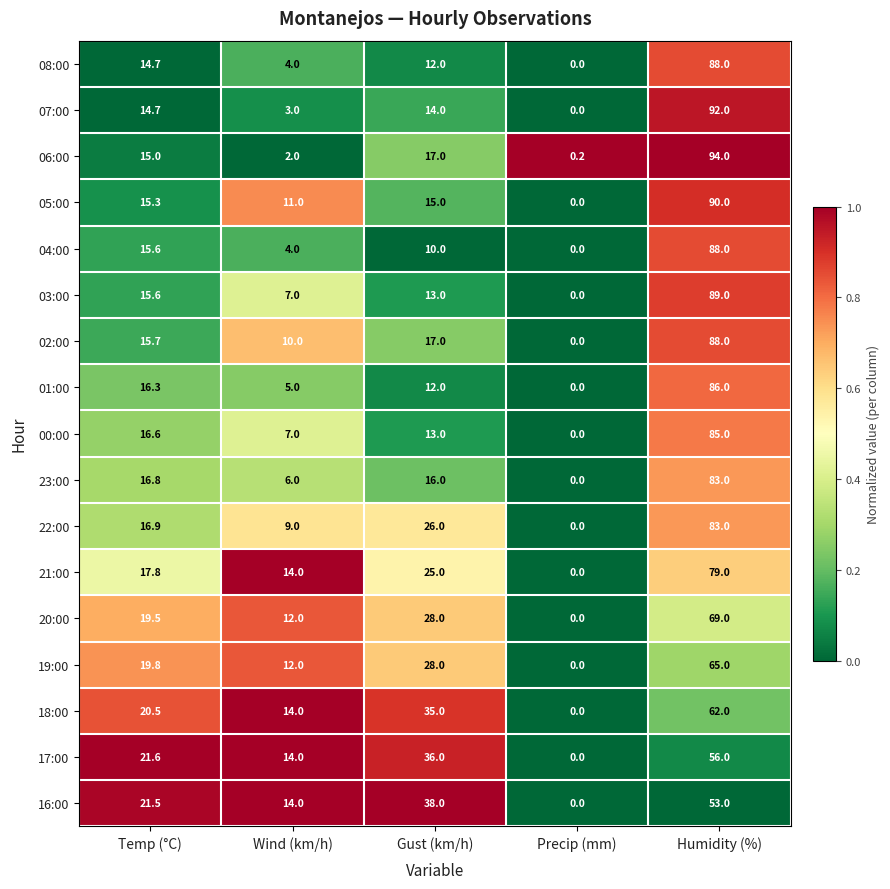

At which label is 07:00 closest to 46?

Temp (°C)